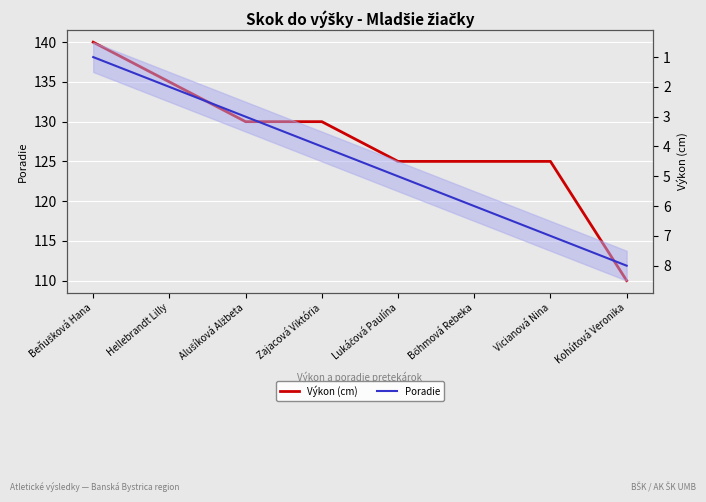

Is it true that Výkon (cm) equals 223 at Lukáčová Paulína?

False